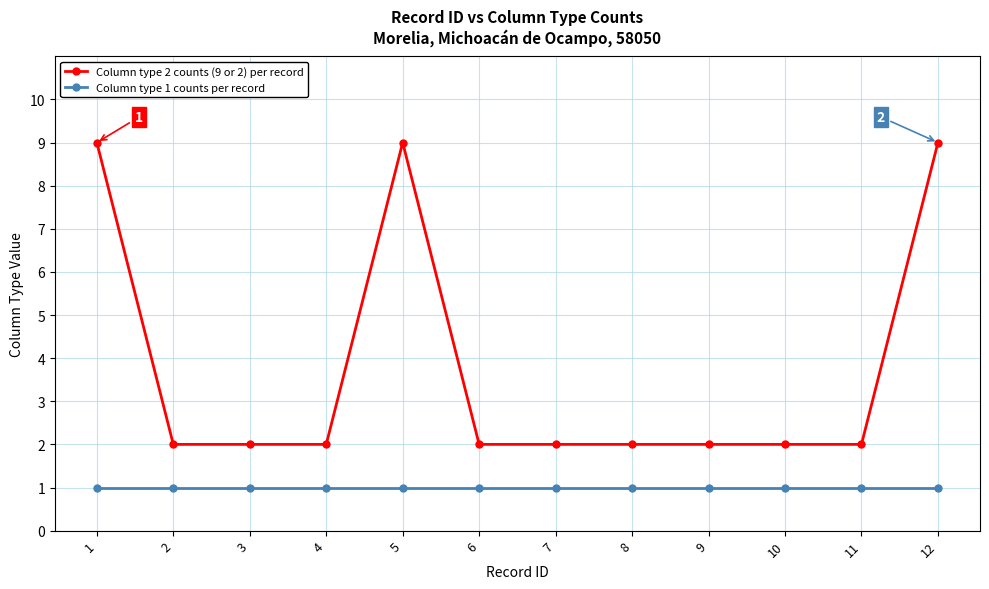

What is the sum of the Column type 1 counts per record values at 6 and 11?

2